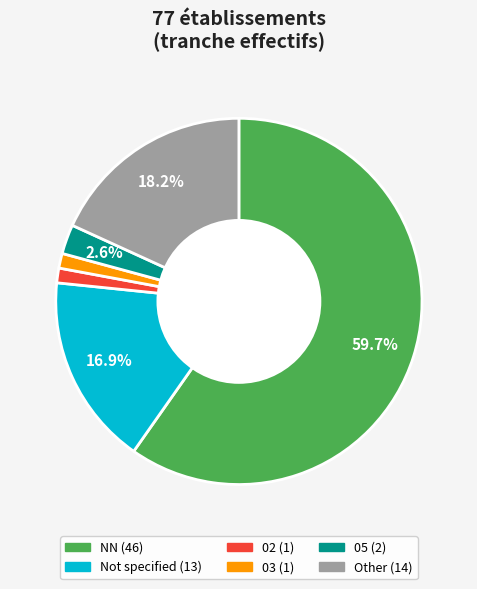

Does any single category account for the majority?

Yes